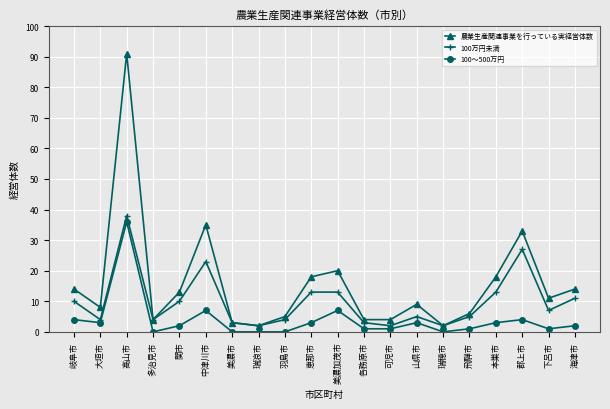

At 岐阜市, list the series in order from largest to smallest.

農業生産関連事業を行っている実経営体数, 100万円未満, 100〜500万円